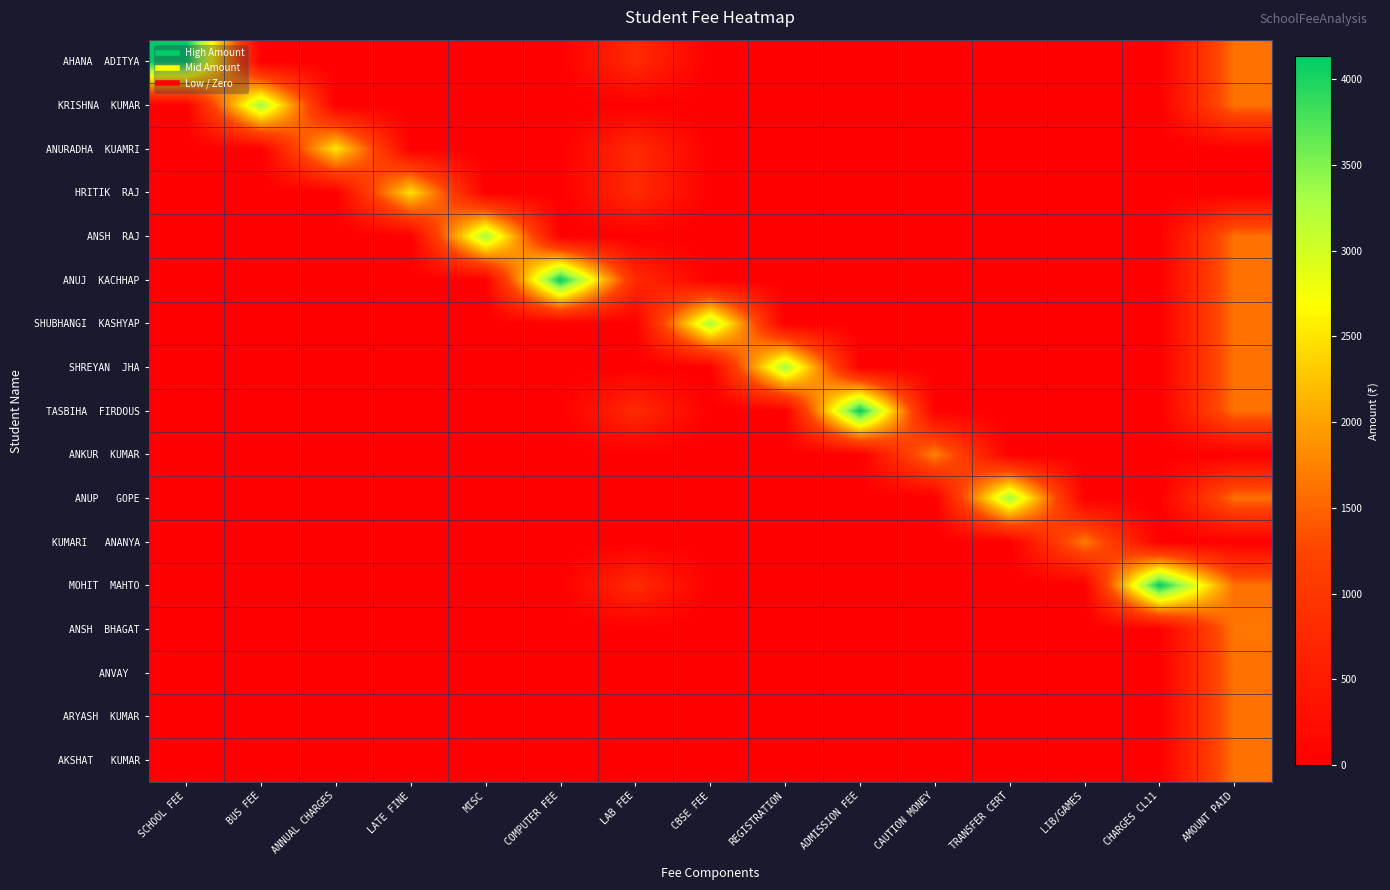

Count the number of categories in the chart.

15